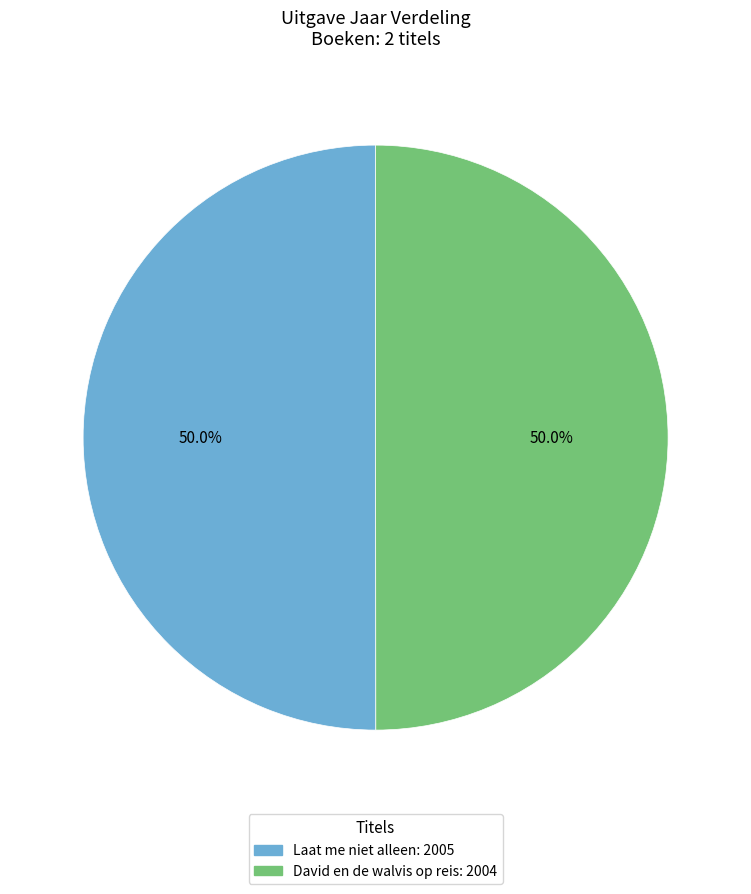

Combined, what portion of the pie is Laat me niet alleen and David en de walvis op reis?

100.0%